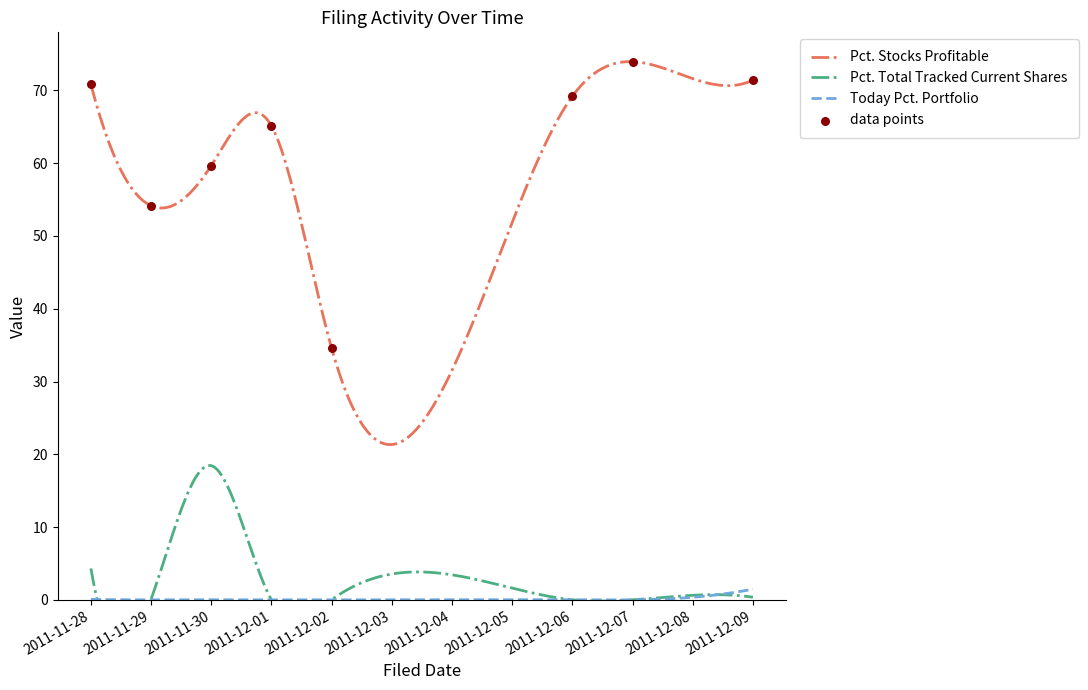

What is the total value across all series at 2011-12-09?

73.2